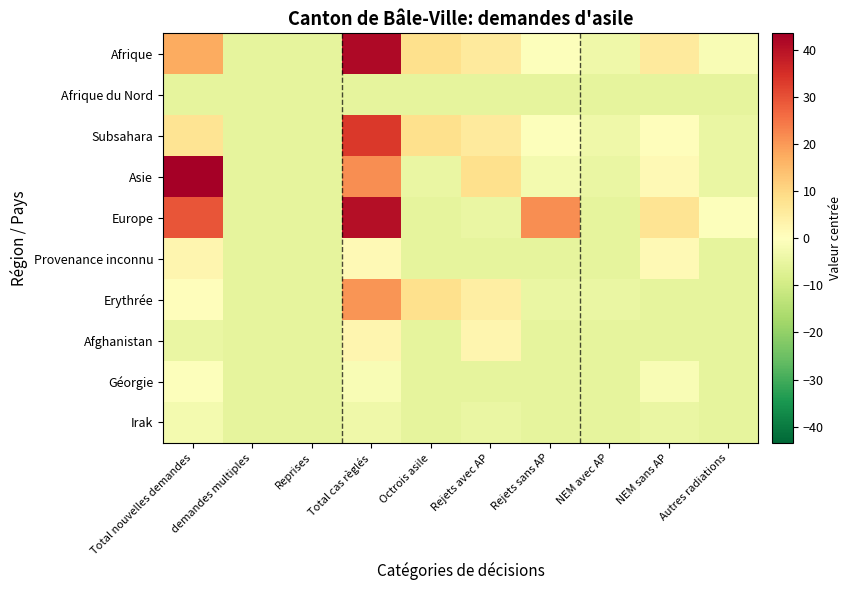

What is the smallest value displayed?

-5.5